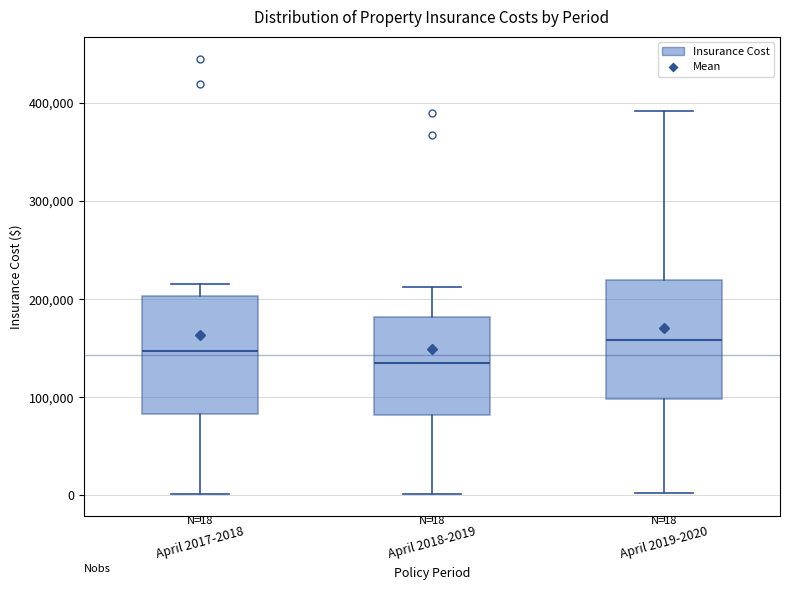

Which box has the highest median line?

April 2019-2020